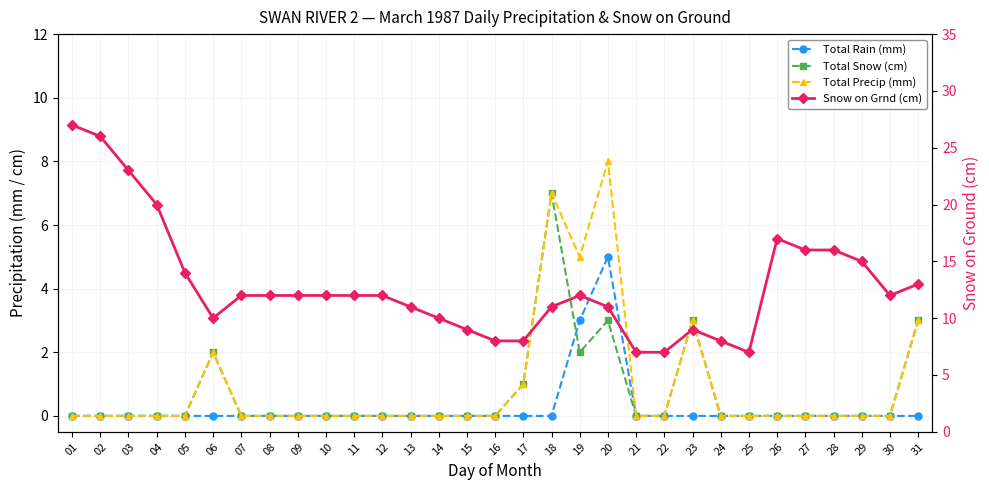

What is the spread (max minus min) of values at 06?

10